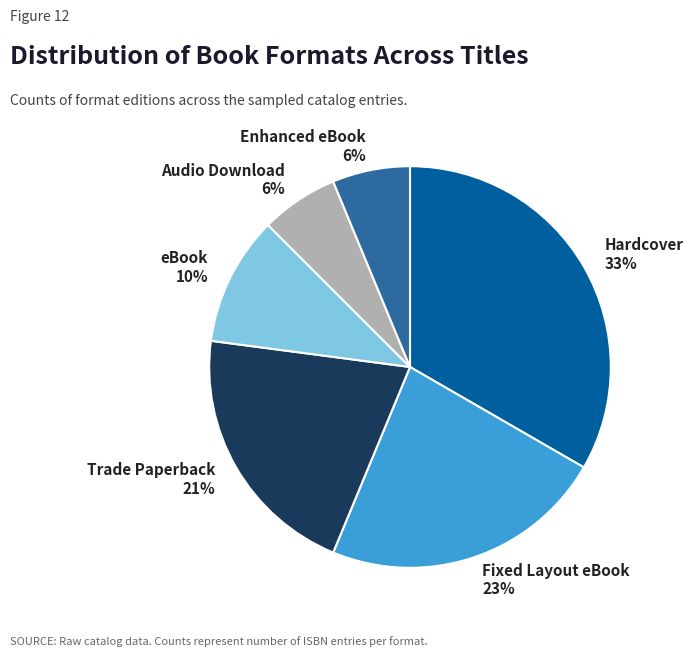

Do Audio Download and eBook together represent more than half of the pie?

No